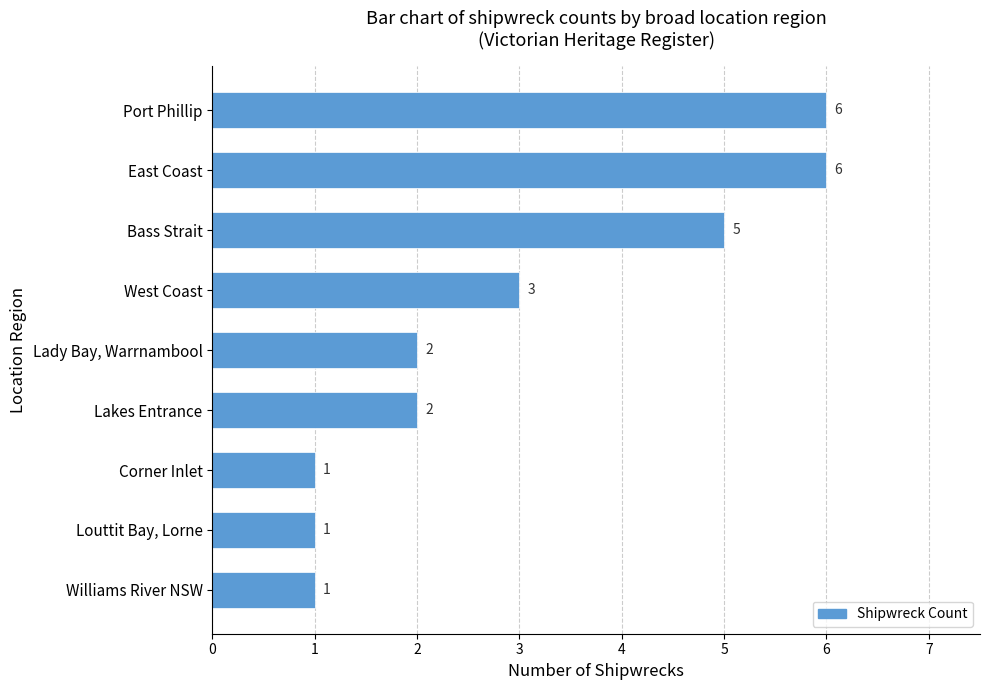

What is the difference between the second highest and minimum values?

5